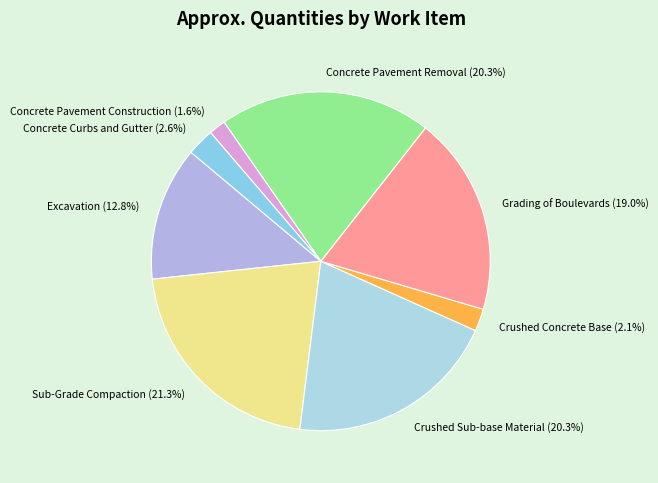

Does Crushed Concrete Base represent more than half of the total?

No